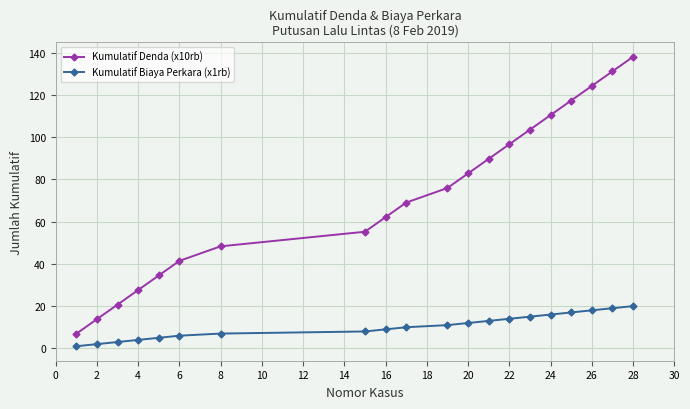

What is the maximum value shown in the chart?

138.0